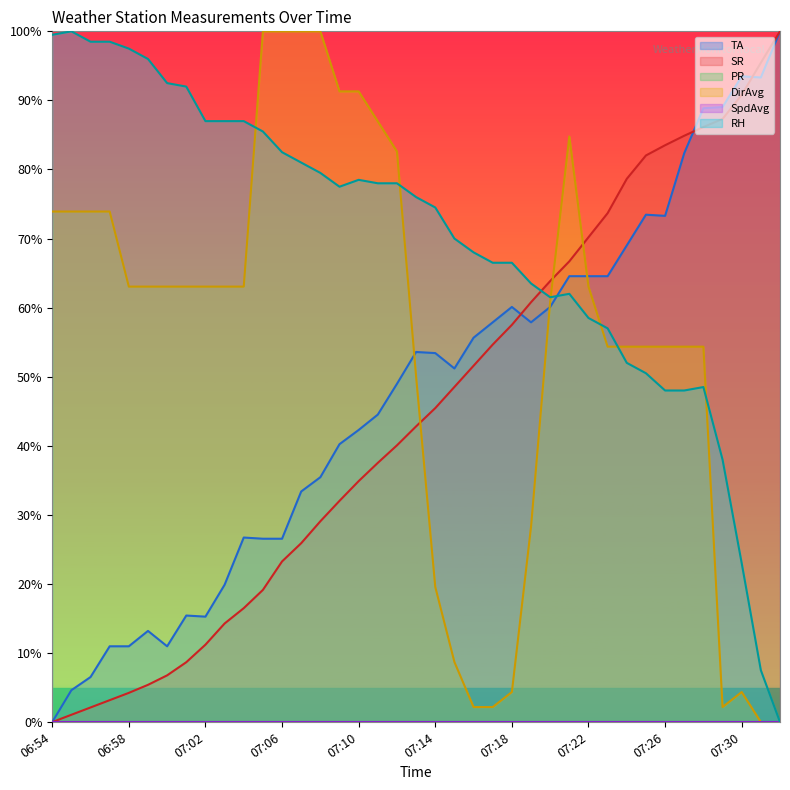

True or false: DirAvg and SR intersect in this chart.

True